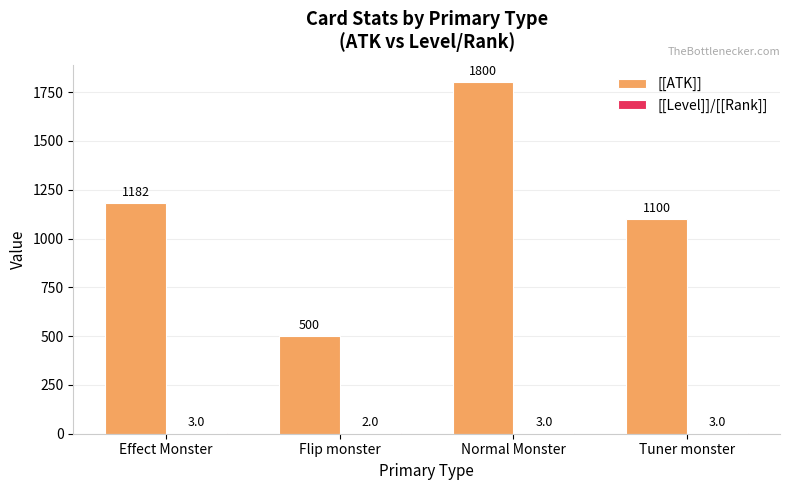

How many data points does each series have?

4